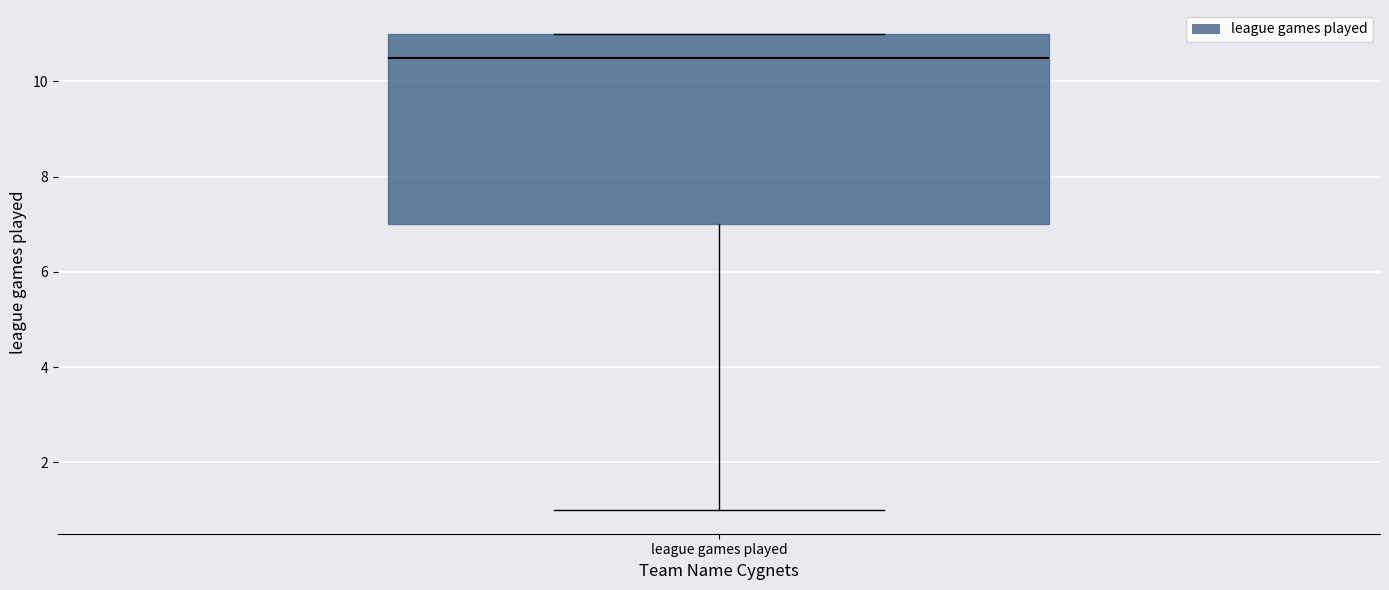

Where is the lower edge of the box for league games played on the y-axis? The values are not printed on the chart, so give them approximately, as read against the axis.

7.0